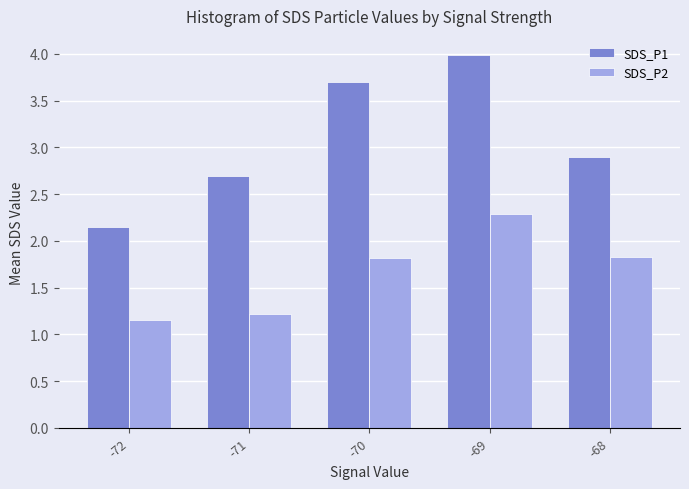

What are all the series names shown in the legend?

SDS_P1, SDS_P2